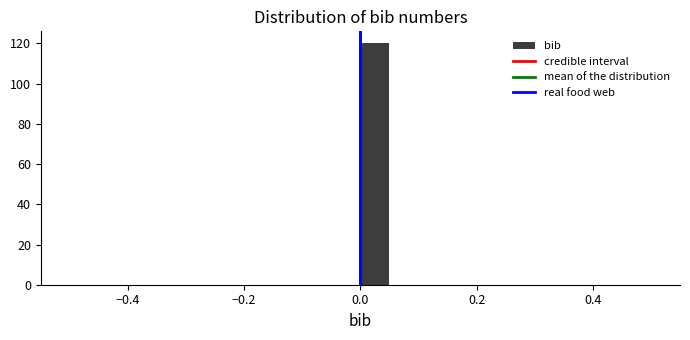

Read against the x-axis, roughly where is the centre of the tallest bar?

0.02